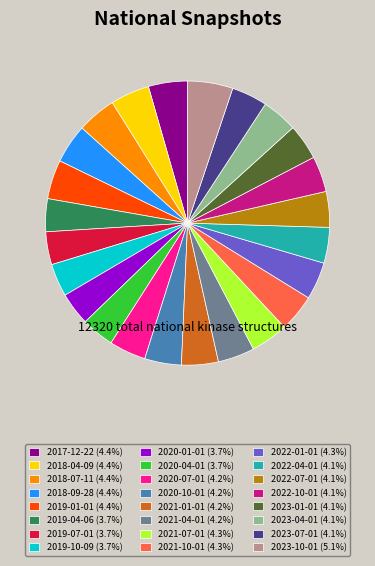

The 2023-07-01 slice represents 4% of the pie. True or false?

True